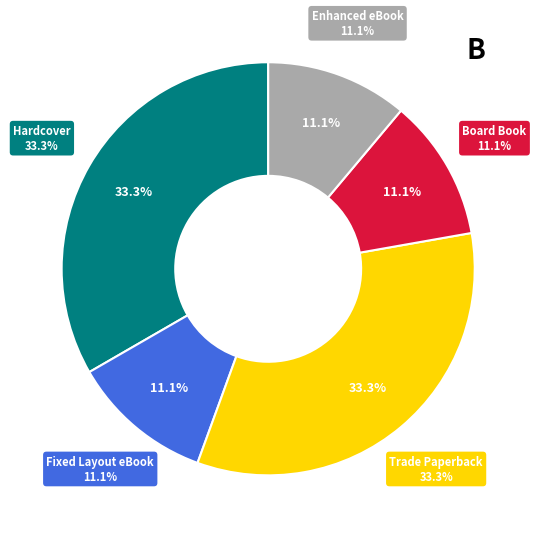

Which slice is the smallest?

Fixed Layout eBook